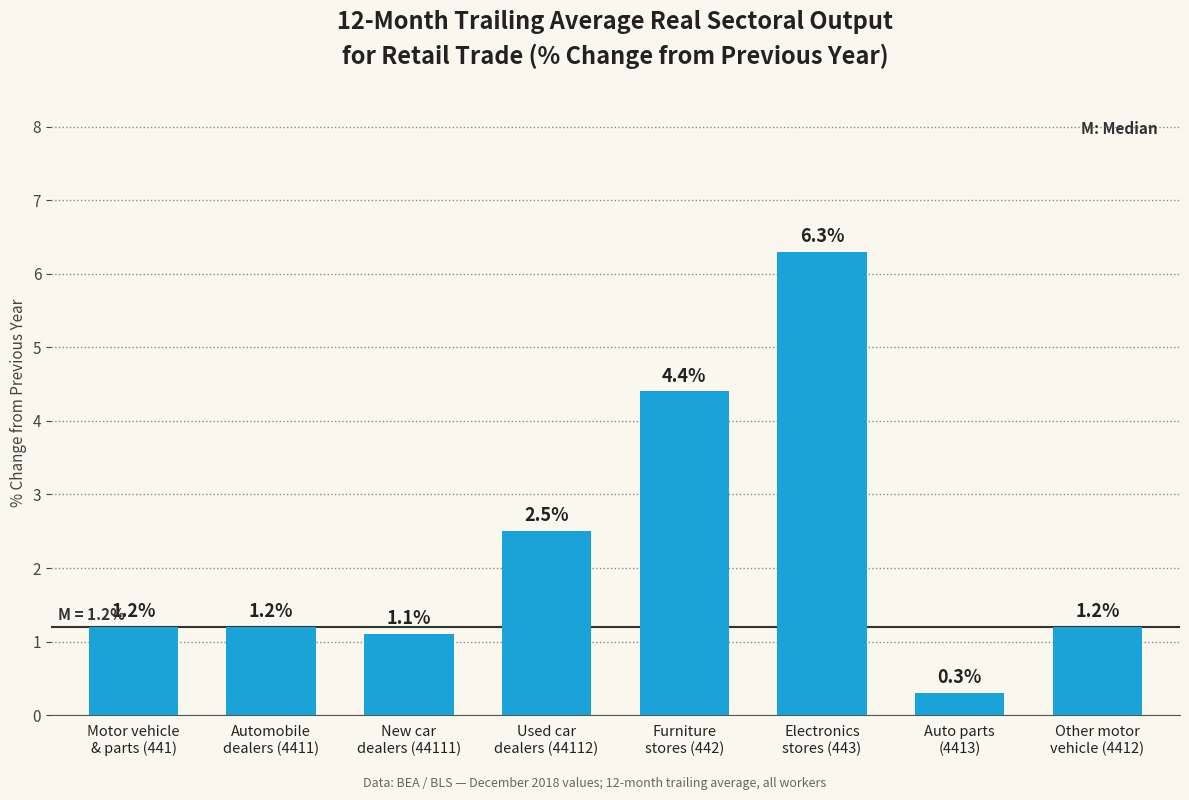

Reading left to right, transcribe all the data shown in this chart.

1.2	1.2	1.1	2.5	4.4	6.3	0.3	1.2